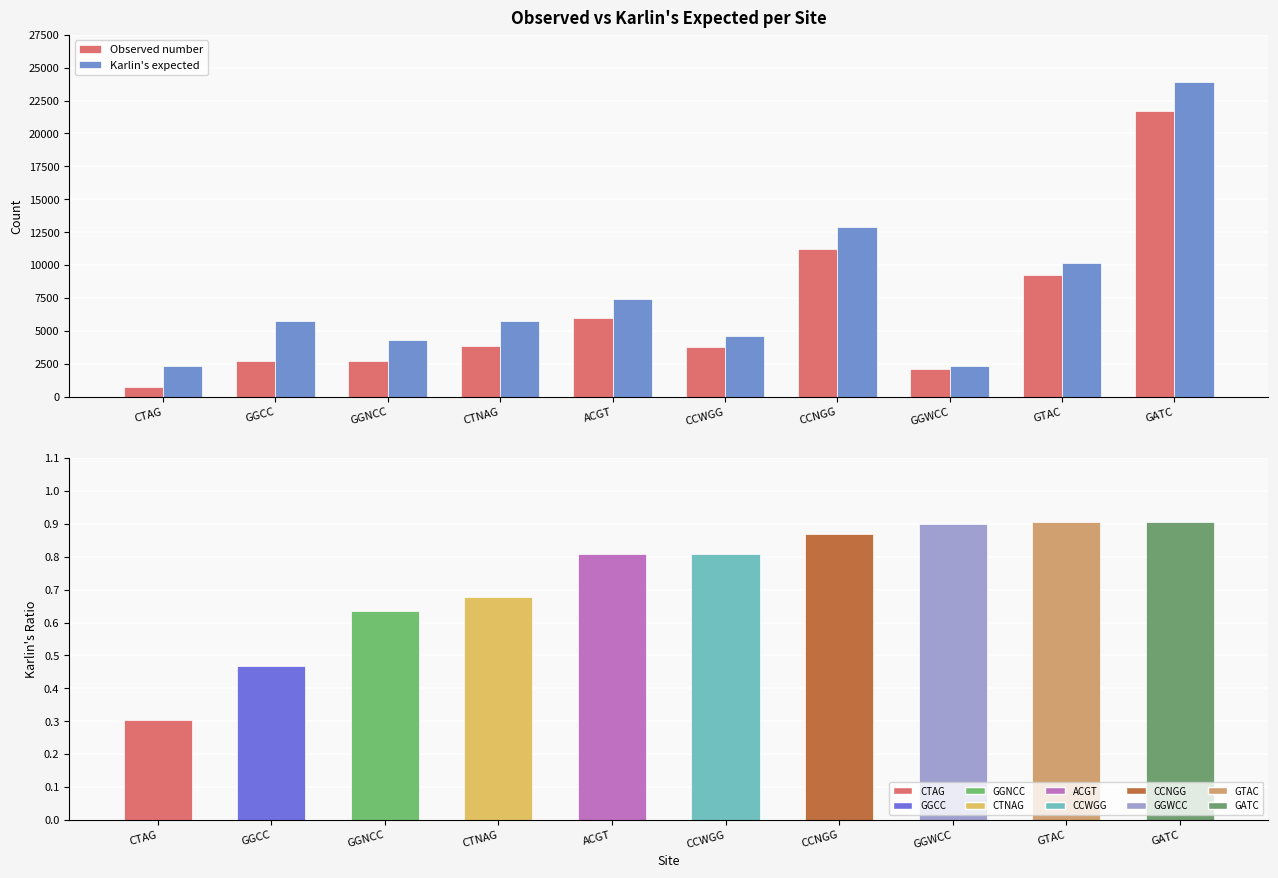

Are the bars grouped side by side (vs. stacked)?

Yes